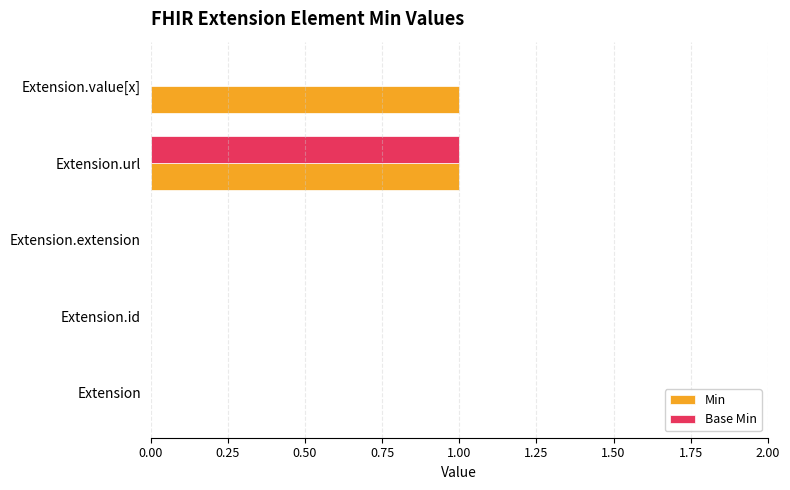

What is the highest value of the Base Min series?

1